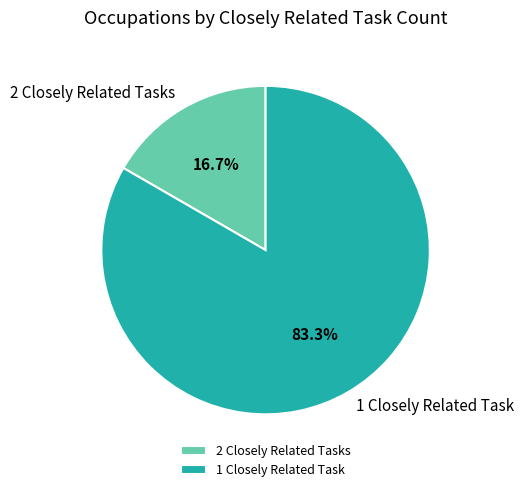

Which has a higher value, 1 Closely Related Task or 2 Closely Related Tasks?

1 Closely Related Task